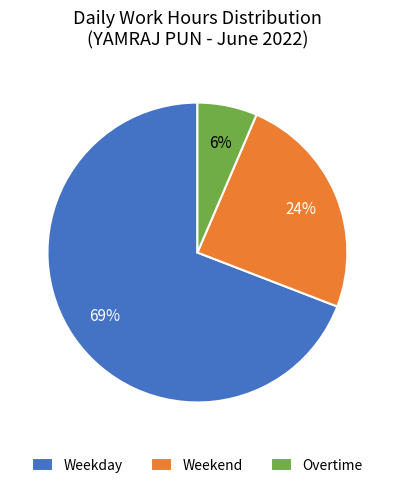

To the nearest percent, what portion does Overtime represent?

6%